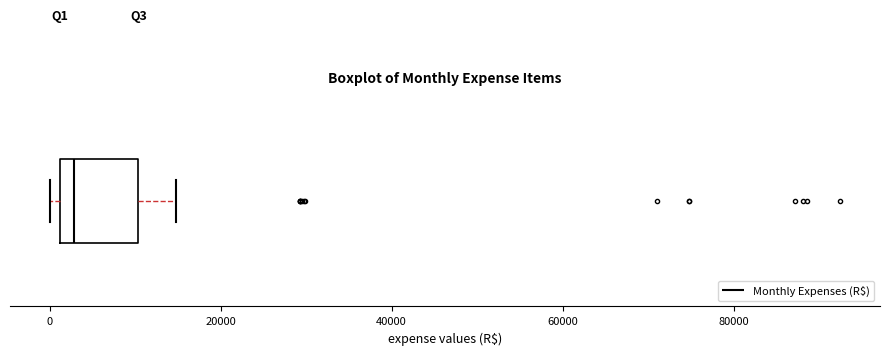

Transcribe this box plot: give where the median line is, the range the box spans, and where the two whiskers end, as read against the x-axis. The values are not printed on the chart, so give them approximately, as read against the axis.

median 2000 (just right of the box's left edge), box 2000 to 10000, whiskers 0 to 14000